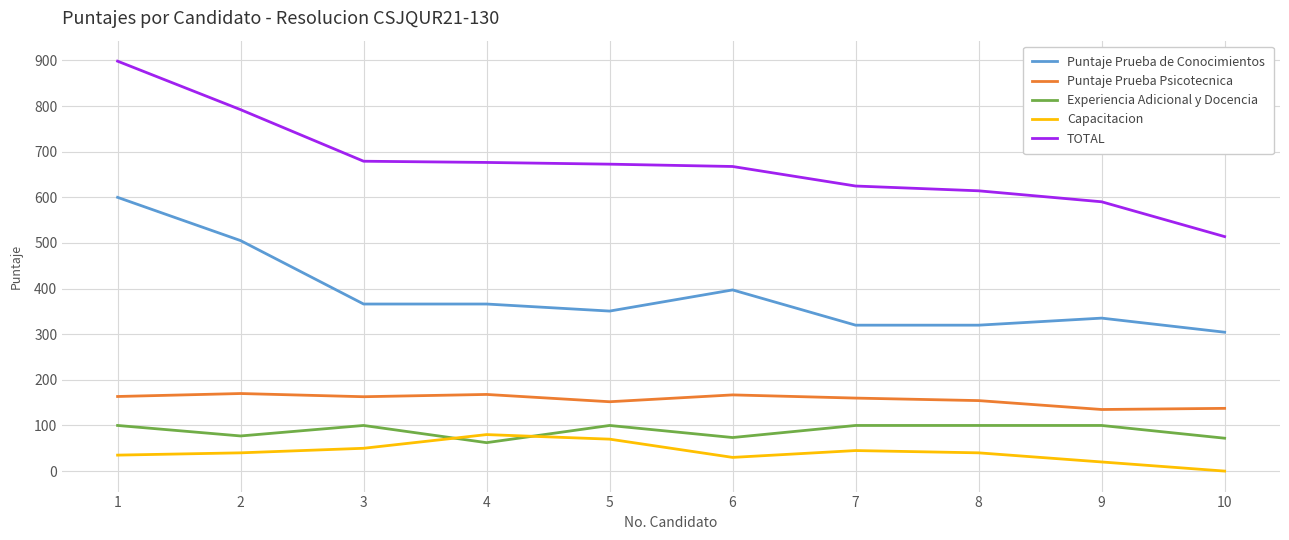

True or false: Capacitacion has more than 2 points higher than both neighbors.

False